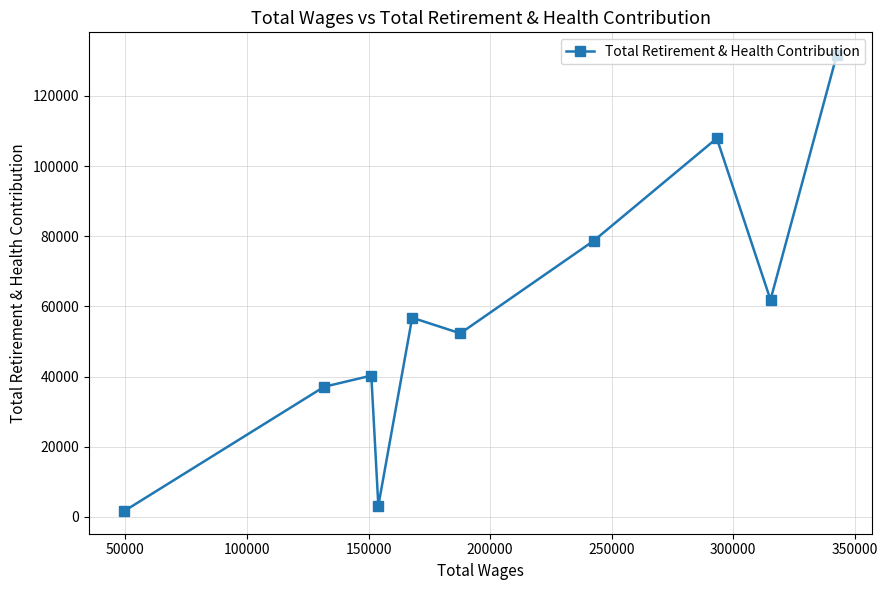

What is the sum of all values?

571596